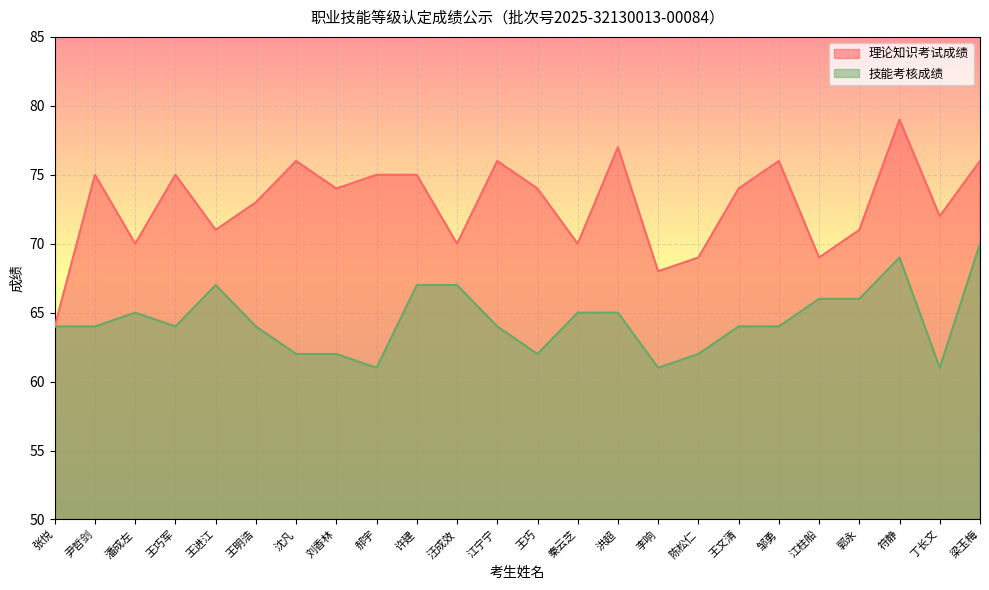

What is the difference between the 理论知识考试成绩 values at 王巧军 and 江宁宁?

1